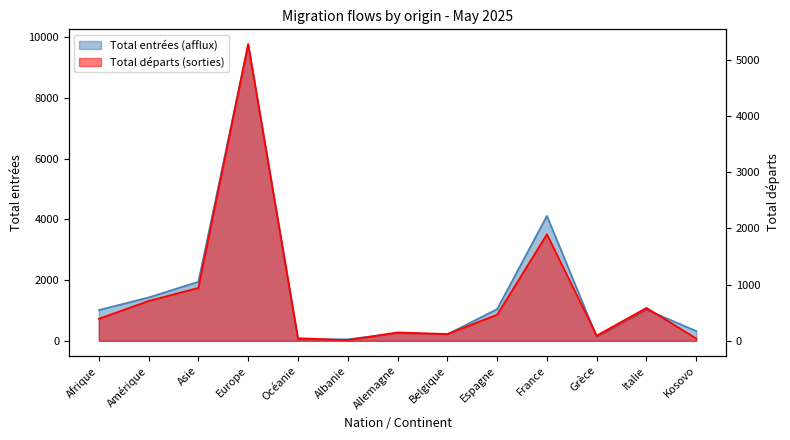

What value does the Total départs (sorties) series have at Kosovo?

42